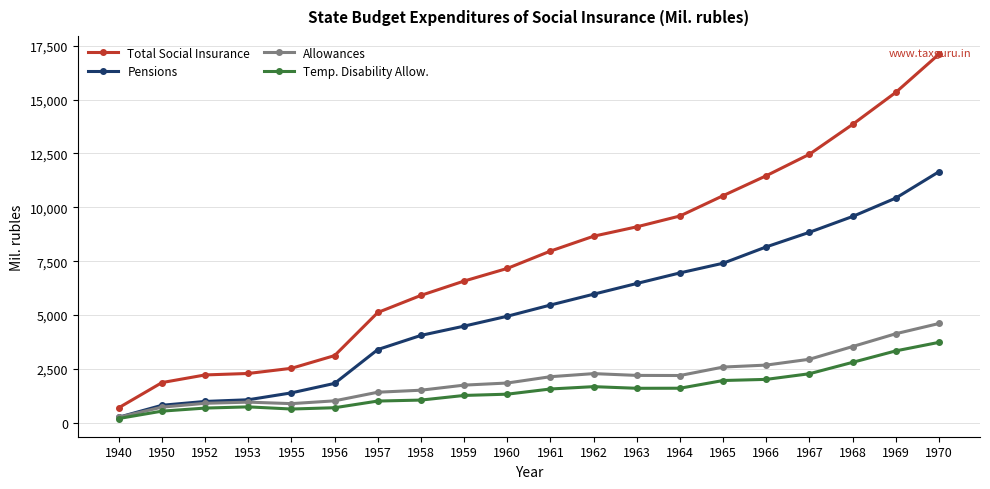

At 1960, list the series in order from largest to smallest.

Total Social Insurance, Pensions, Allowances, Temp. Disability Allow.